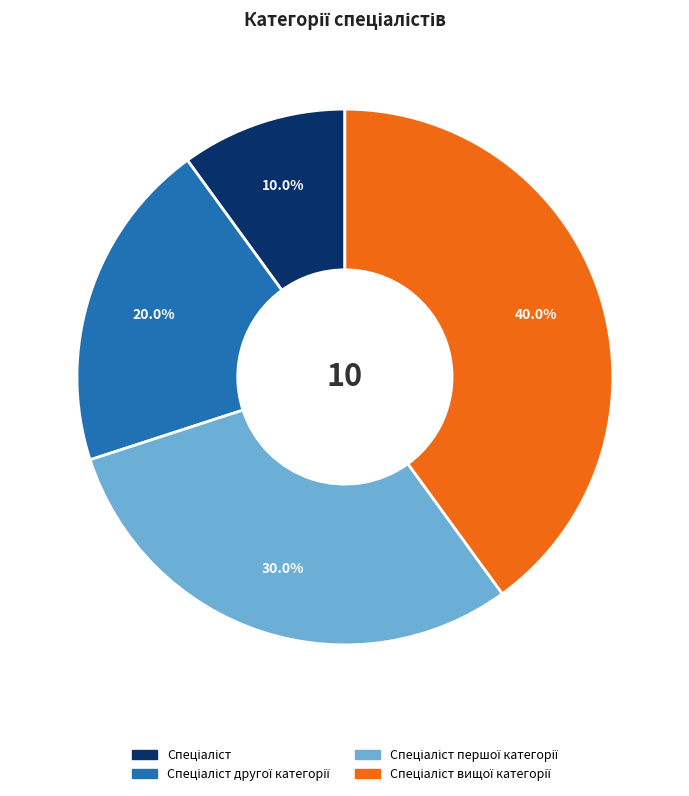

How many slices are in this pie chart?

4